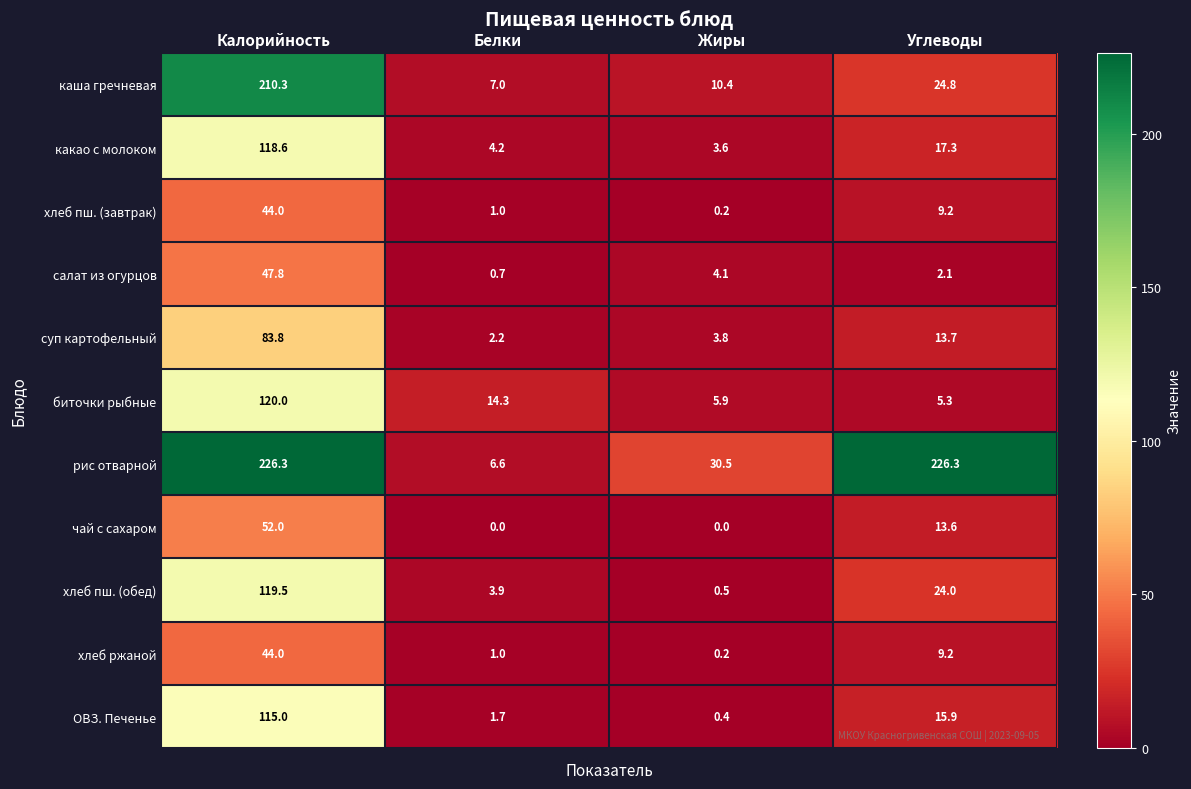

Where is биточки рыбные nearest to the value 62?

Белки